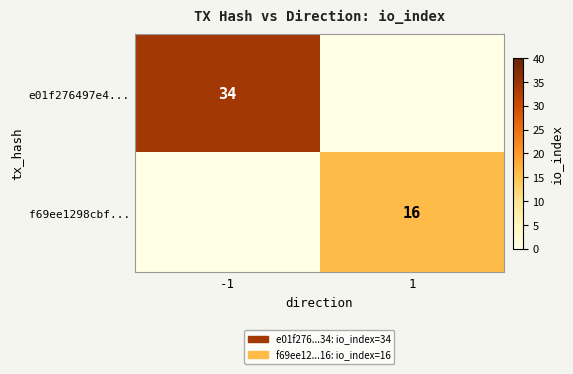

The f69ee1298cbf... series shows 23 at 1. True or false?

False